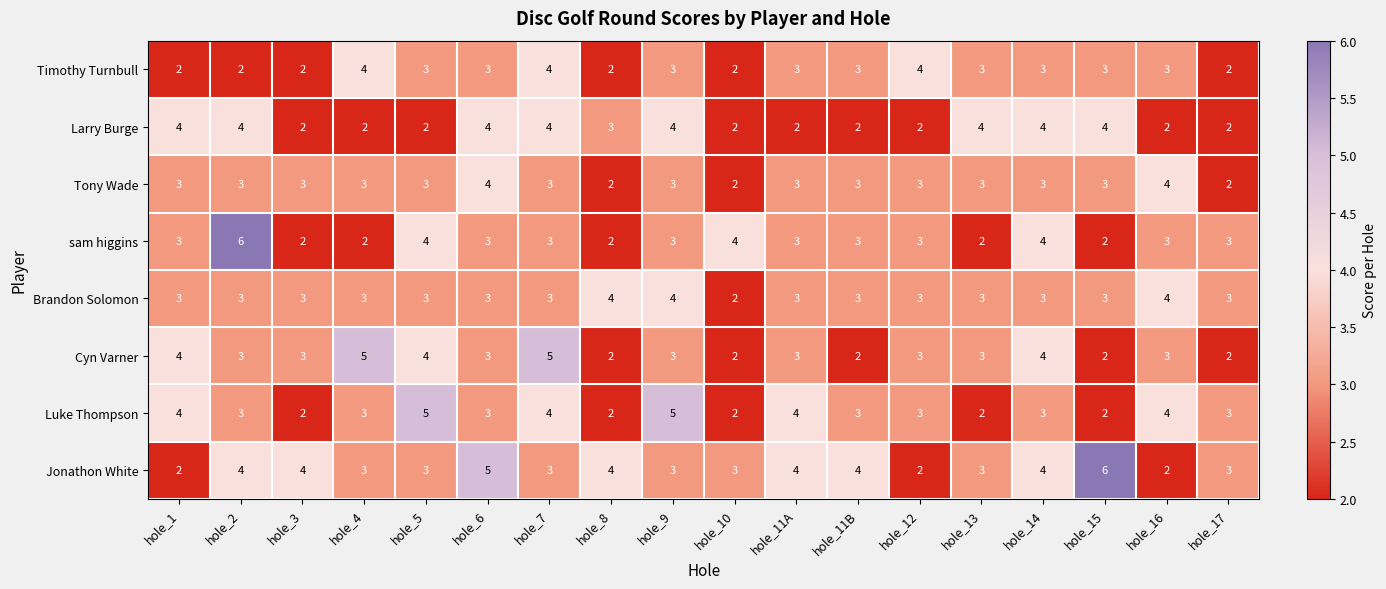

Which series has the largest total across all categories?

Jonathon White